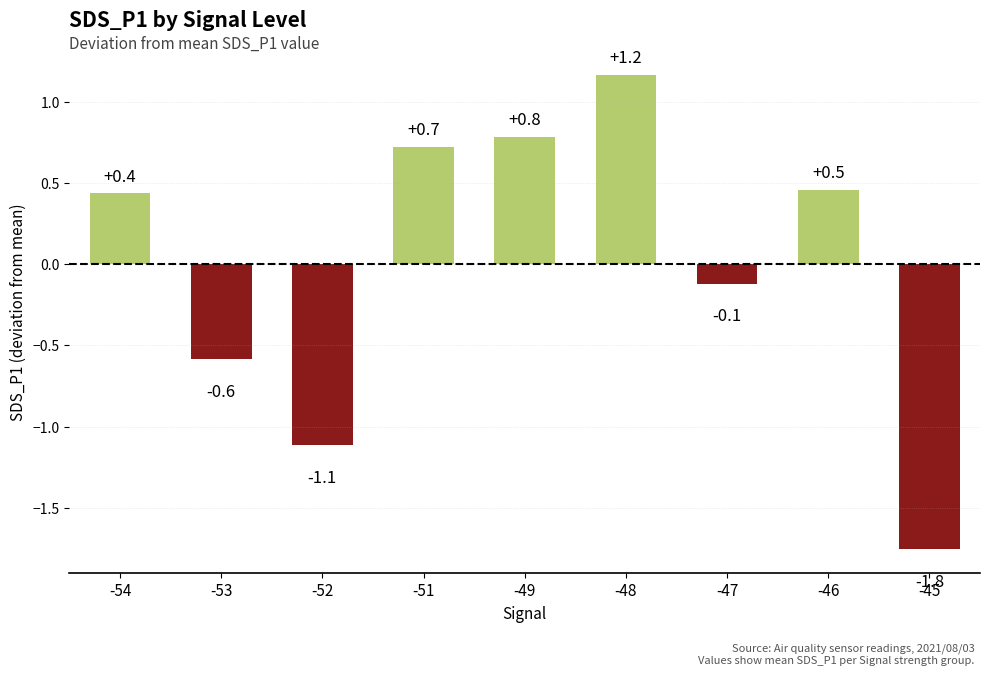

Read the value at -47.

-0.1